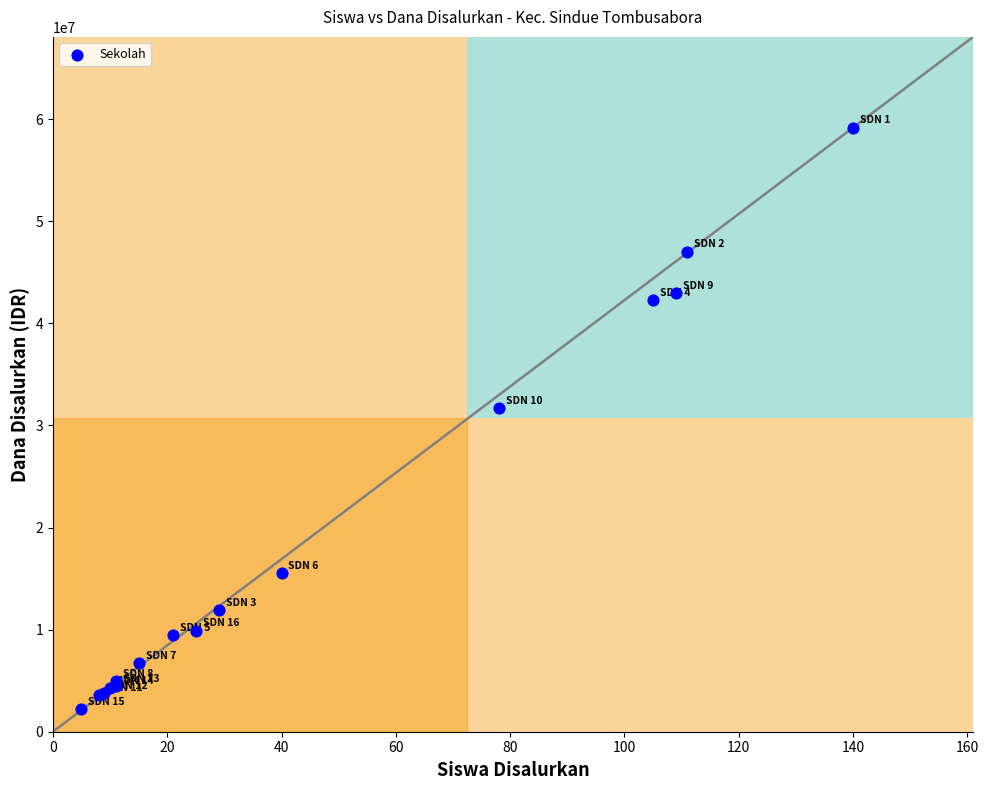

What Y value in the scatter plot is closest to 30712500?

31725000